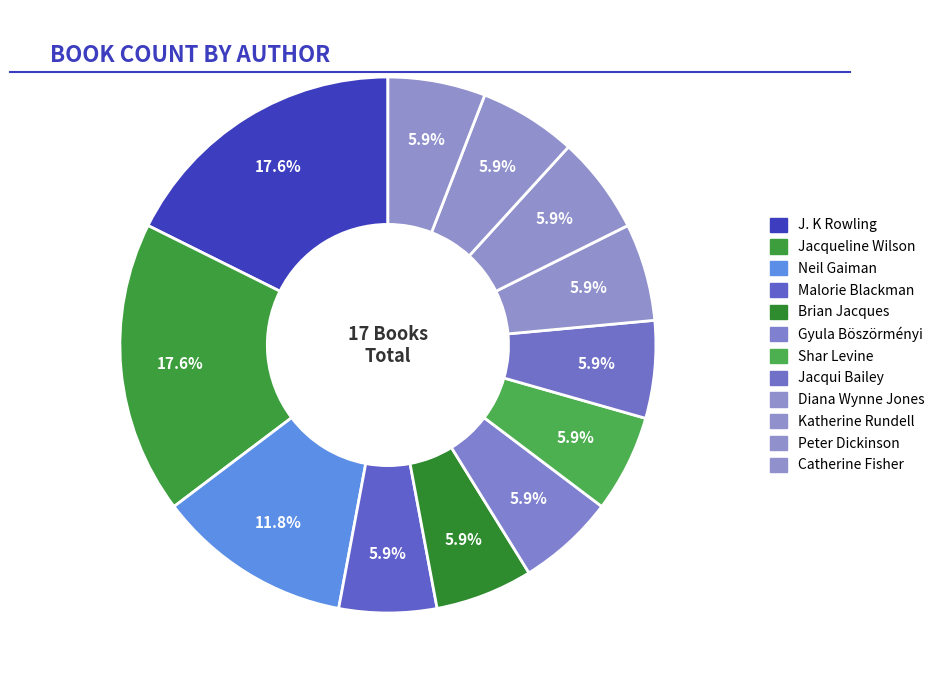

Does Jacqueline Wilson account for over 50% of the chart?

No